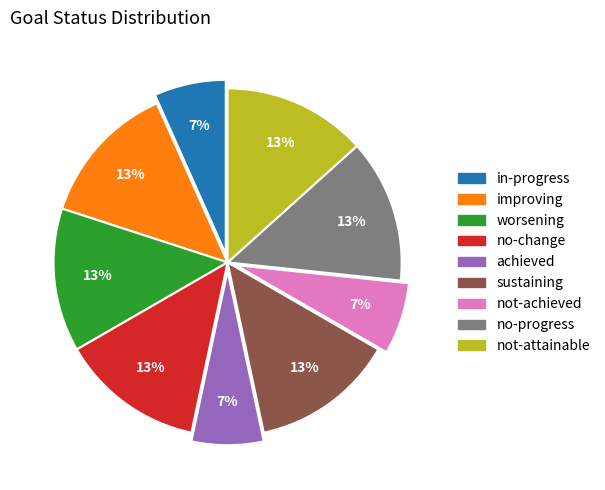

How many segments does this pie chart have?

9